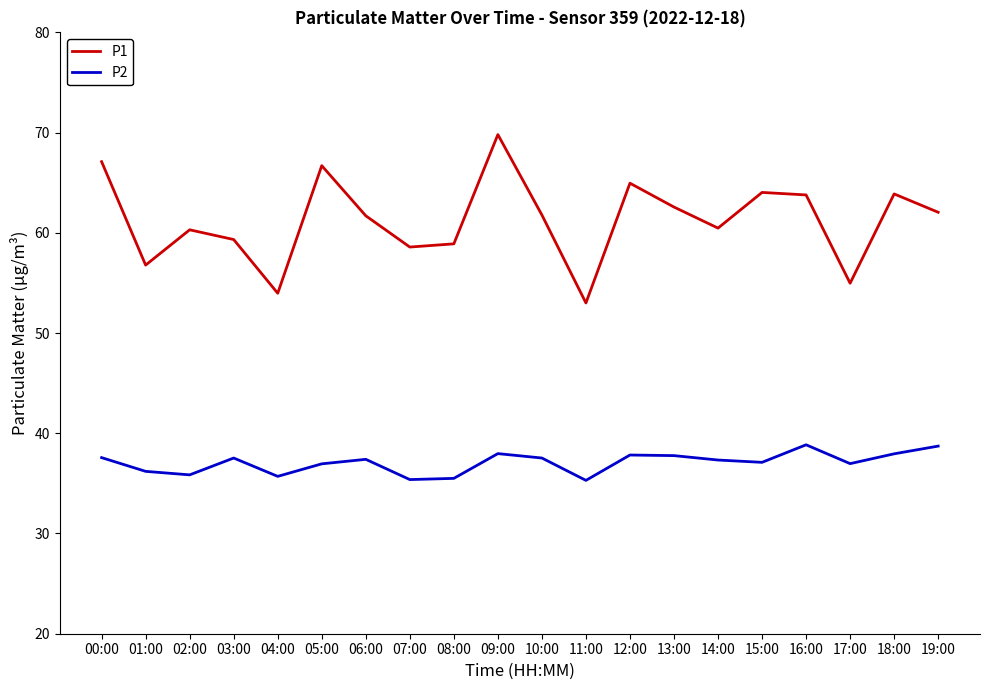

The P2 series shows 37.5 at 03:00. True or false?

True